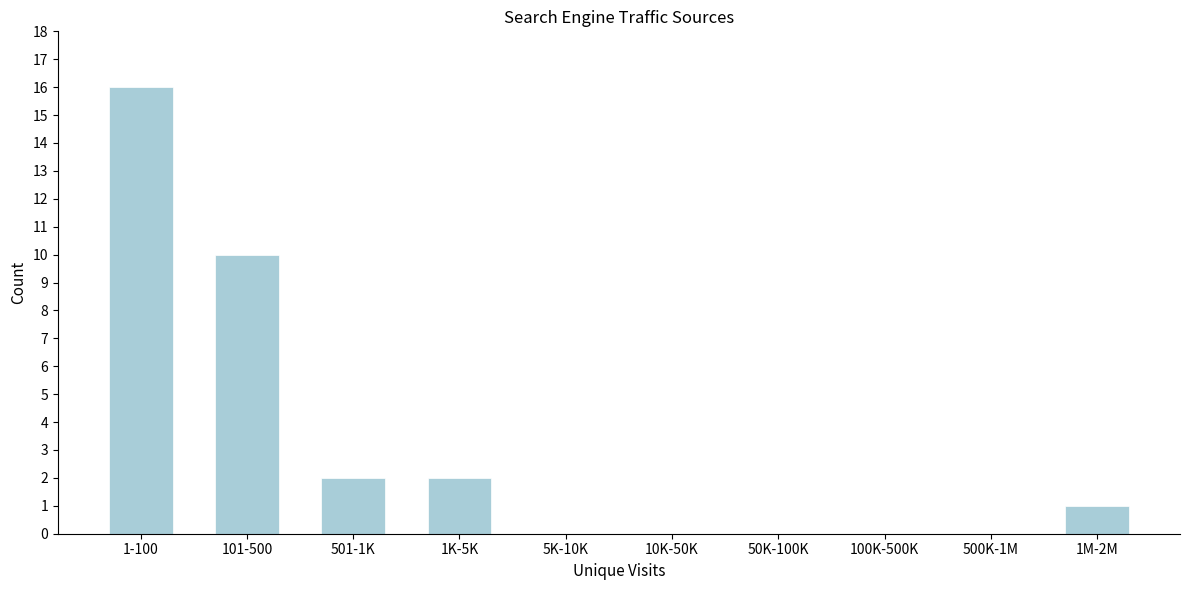

Reading left to right, extract all data points from this chart.

1-100=16	101-500=10	501-1K=2	1K-5K=2	5K-10K=0	10K-50K=0	50K-100K=0	100K-500K=0	500K-1M=0	1M-2M=1